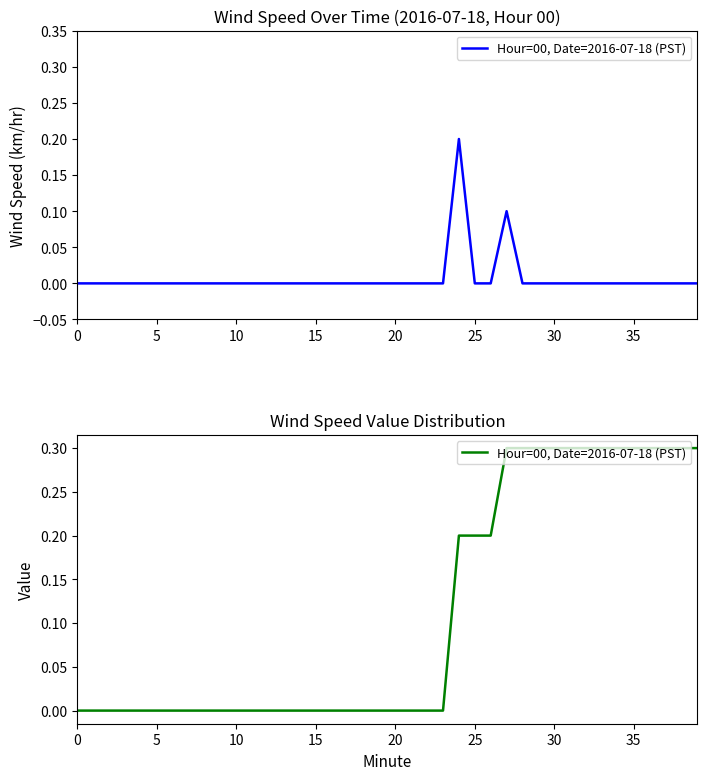

Does the chart have visible grid lines?

No